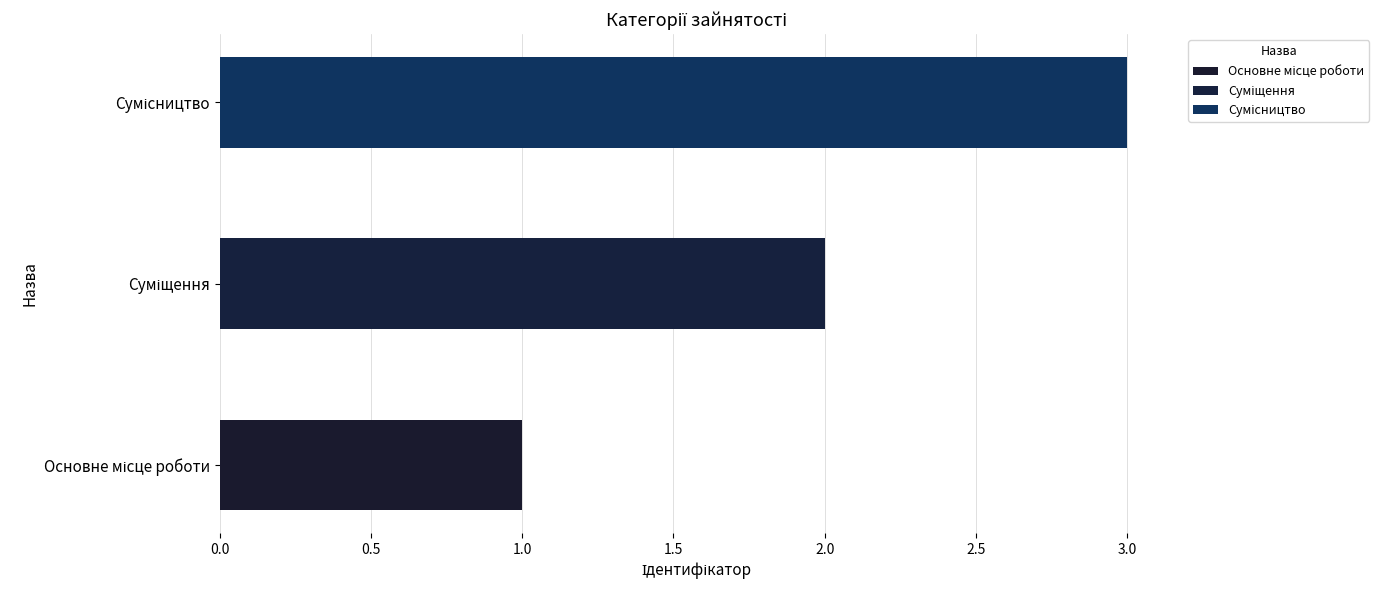

What position from the left is Основне місце роботи?

1